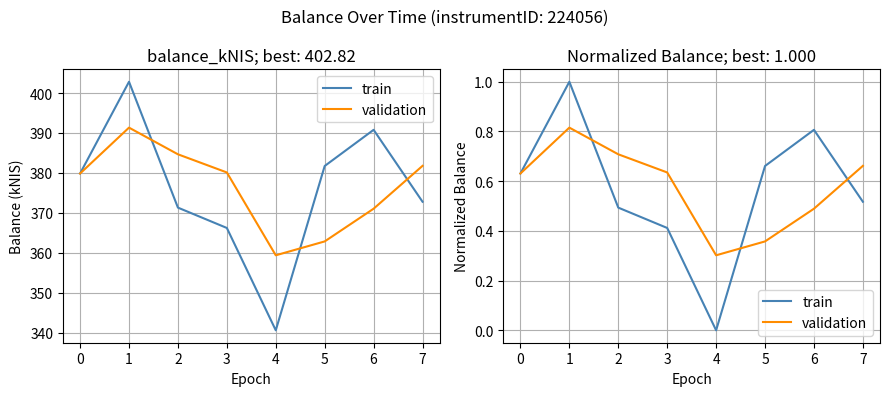

Is this an area chart (filled region under the line)?

No